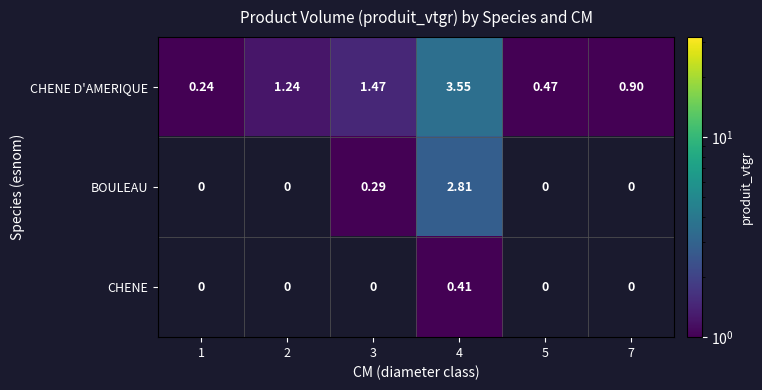

What is the average value of the CHENE D'AMERIQUE series?

1.3